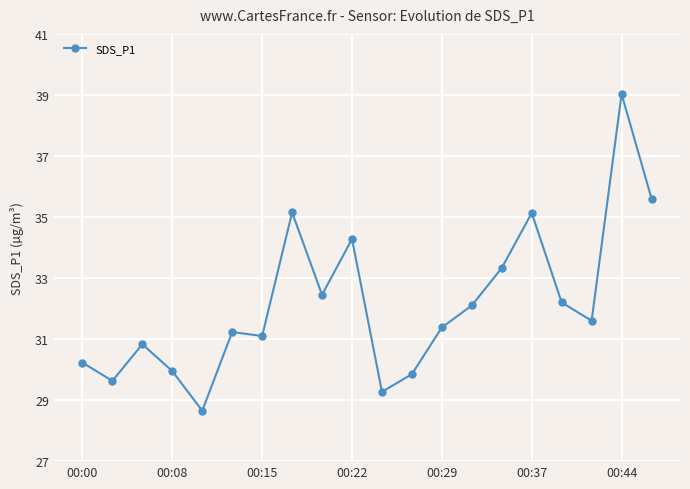

How many points are lower than both their immediate neighbors (excluding endpoints)?

6